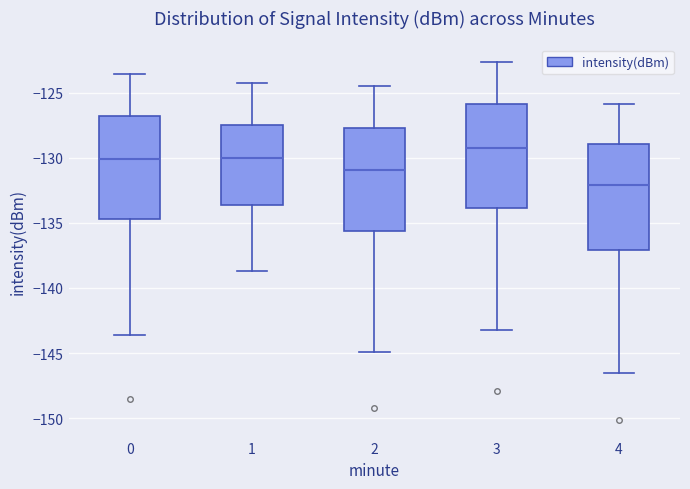

Reading left to right, read every box against the y-axis: the position of its median line, the range the box covers, and the ends of its whiskers. The values are not printed on the chart, so give them approximately, as read against the axis.

0: median -130.0, box -134.5 to -127.0, whiskers -143.5 to -123.5
1: median -130.0, box -133.5 to -127.5, whiskers -138.5 to -124.0
2: median -131.0, box -135.5 to -127.5, whiskers -145.0 to -124.5
3: median -129.0, box -134.0 to -126.0, whiskers -143.0 to -122.5
4: median -132.0, box -137.0 to -129.0, whiskers -146.5 to -126.0